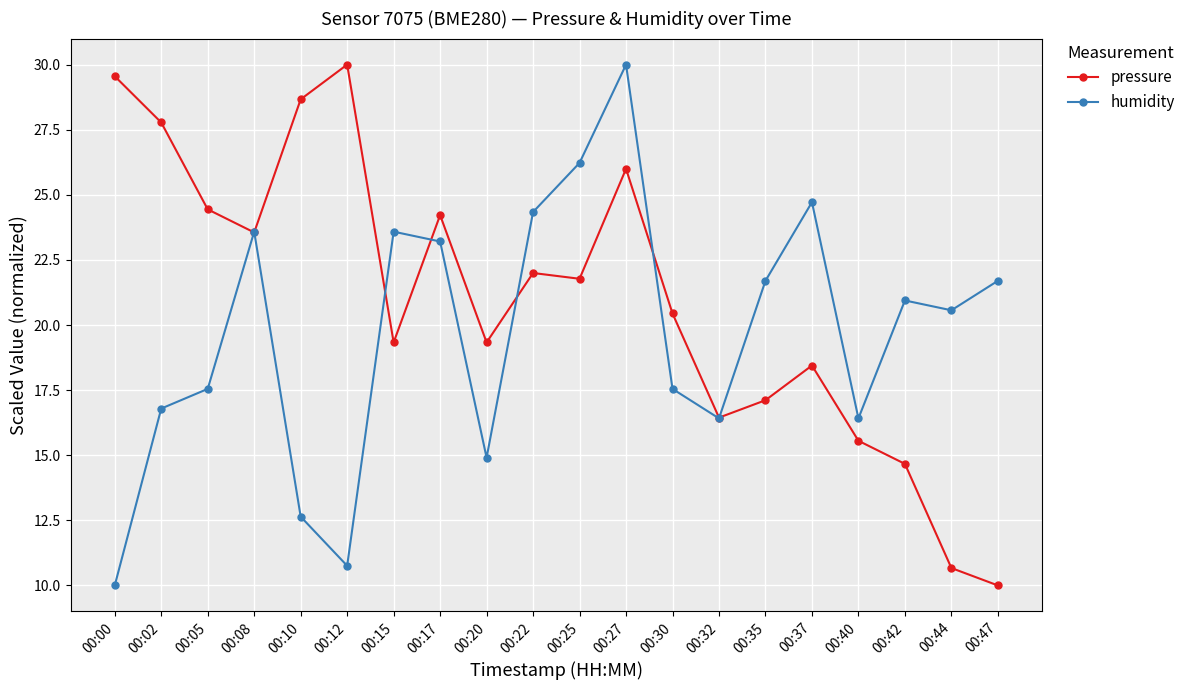

In humidity, how many points are lower than both neighbors (excluding endpoints)?

5